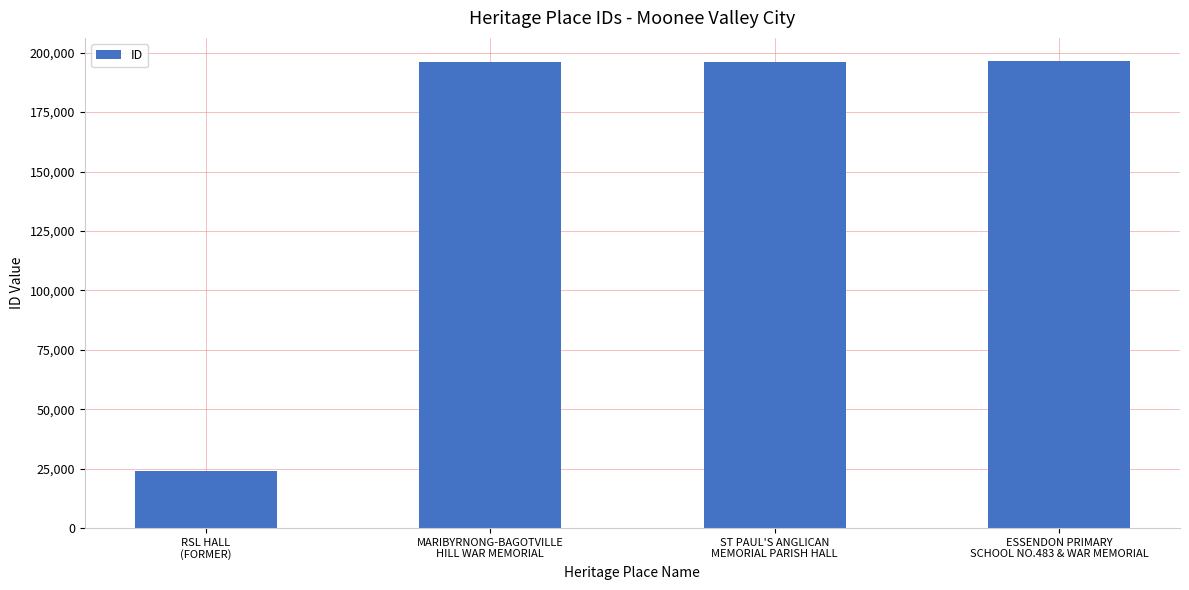

What is the difference between the second highest and minimum values?

172273